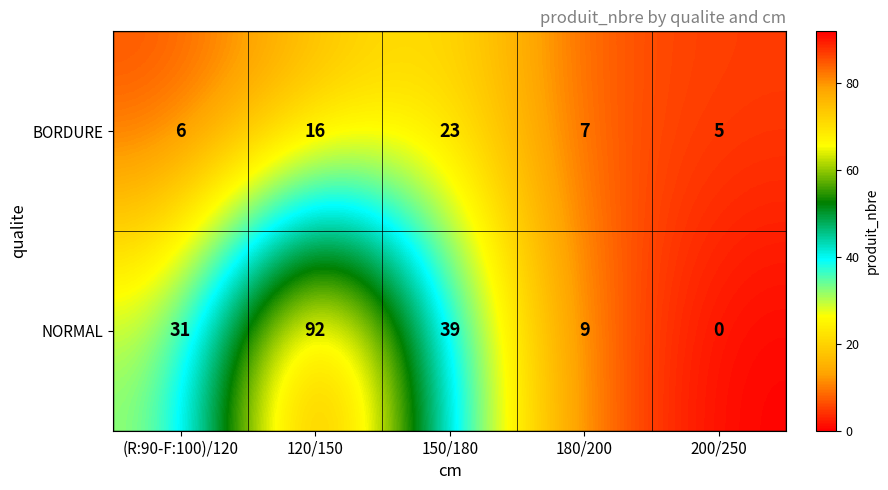

List the series in order of their peak value, highest first.

NORMAL, BORDURE